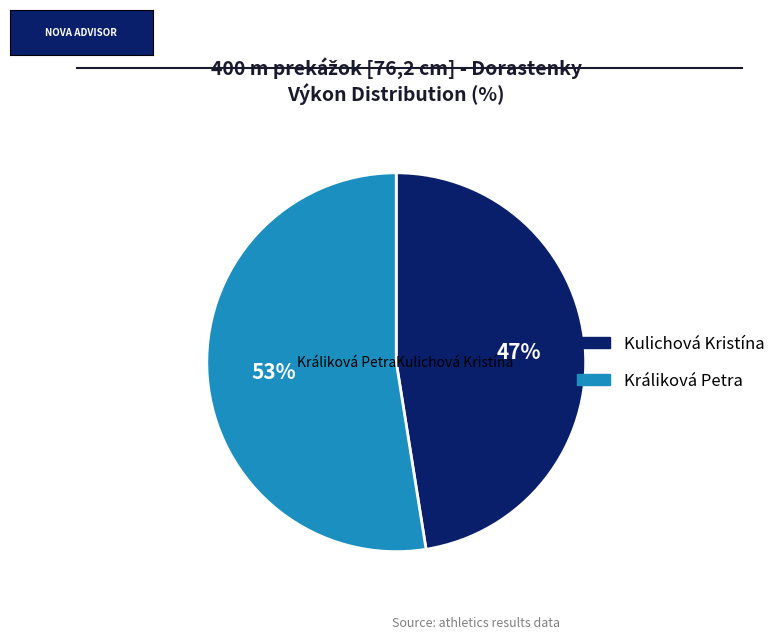

Is it true that Kulichová Kristína is 54% of the pie?

False